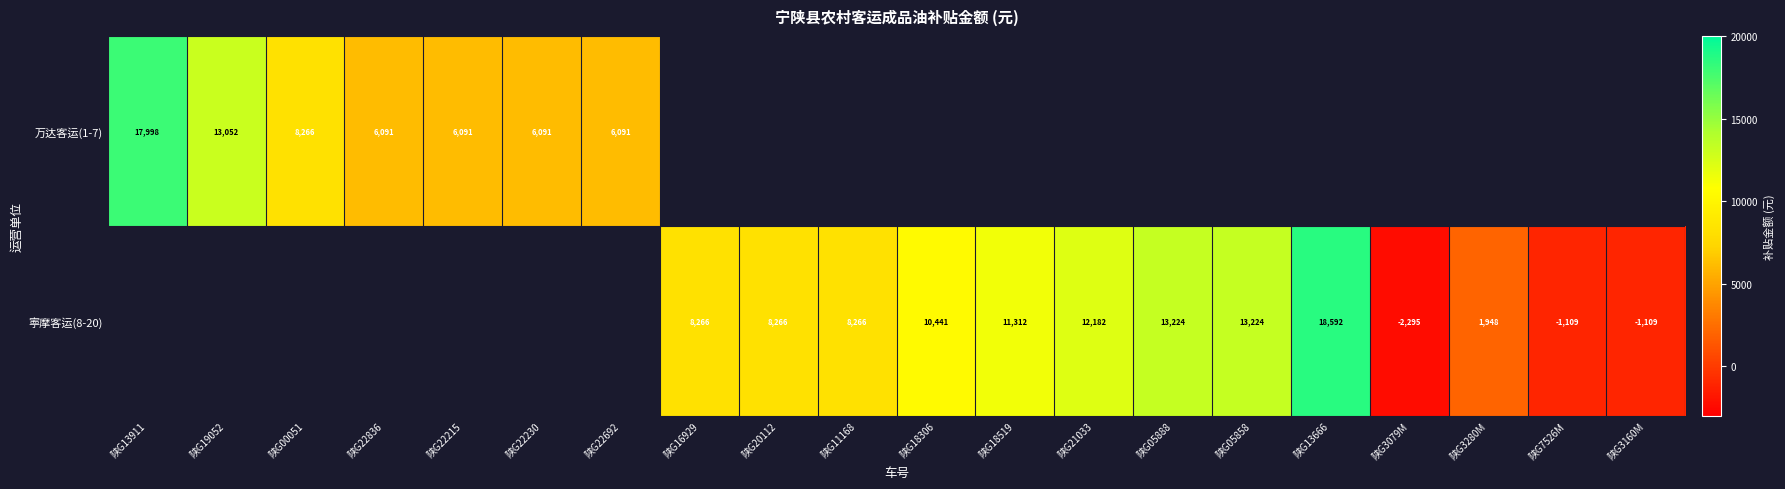

How many values in 寕摩客运(8-20) are below zero?

3